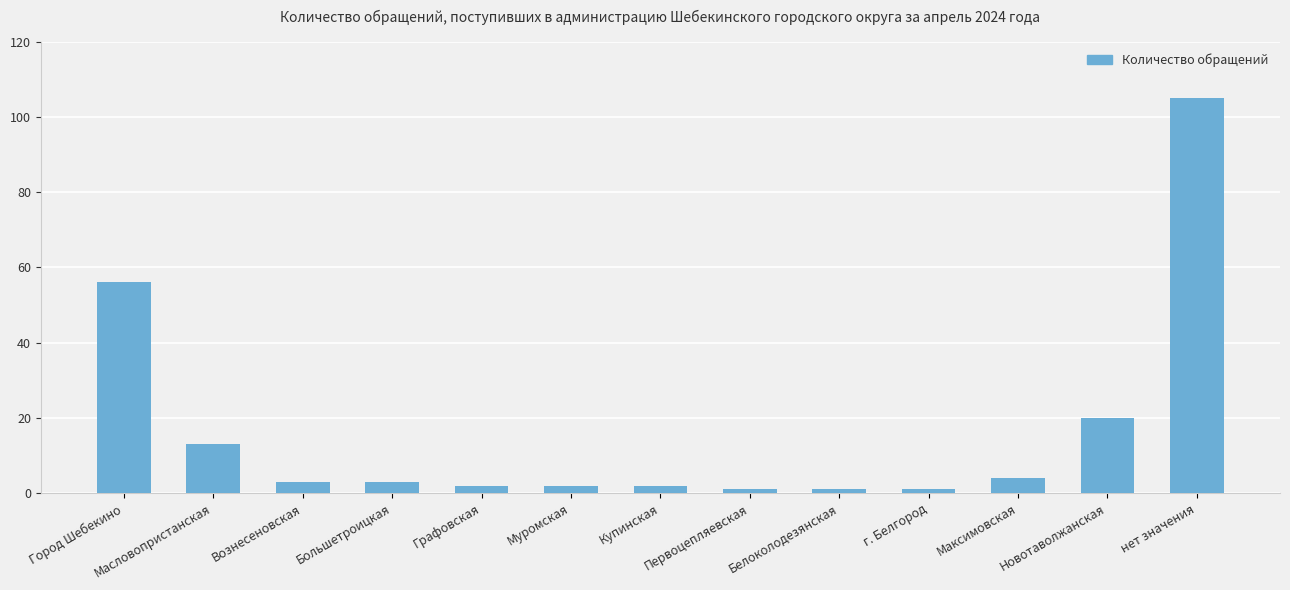

What is the label of the 7th bar from the right?

Купинская